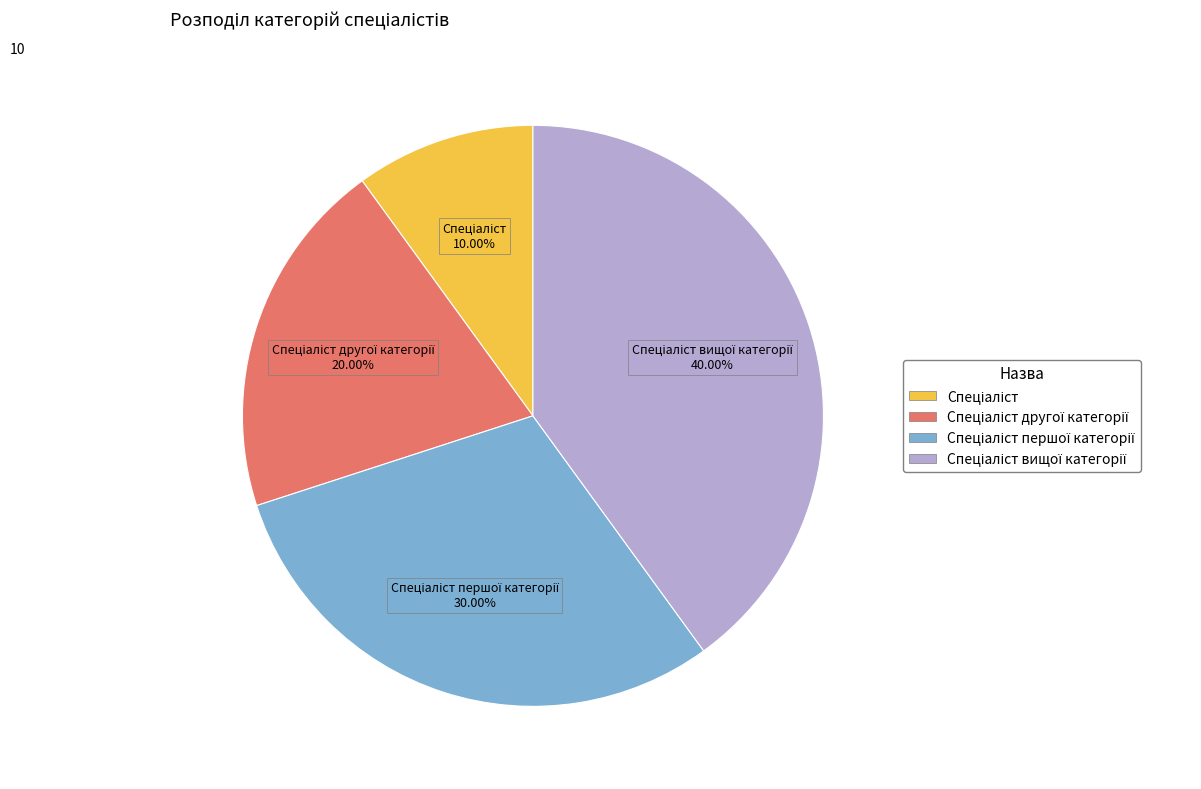

Is there any slice that represents more than half of the pie?

No